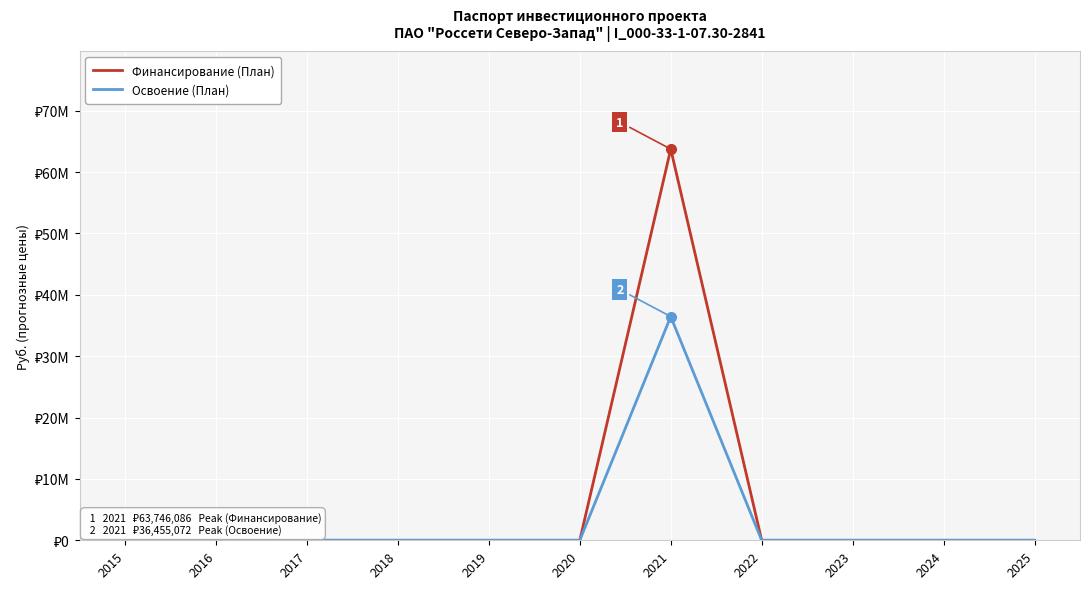

What are all the series names shown in the legend?

Финансирование (План), Освоение (План)